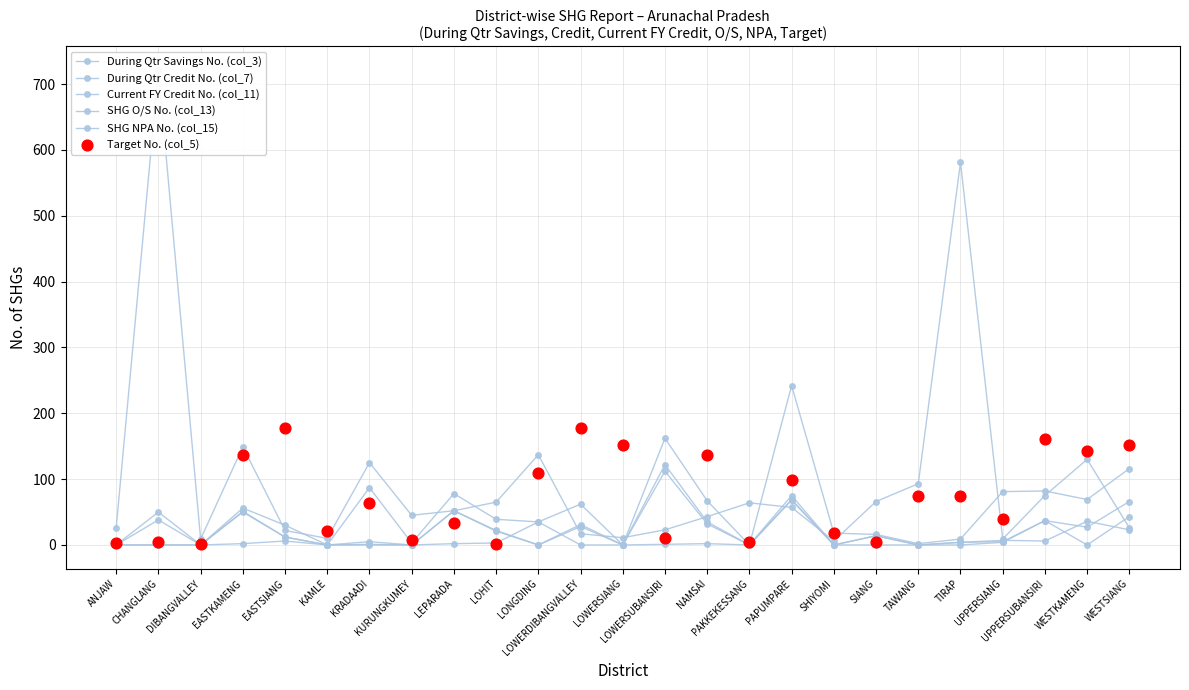

Is the value of Target No. (col_5) at WESTSIANG greater than the value of SHG O/S No. (col_13) at DIBANGVALLEY?

Yes